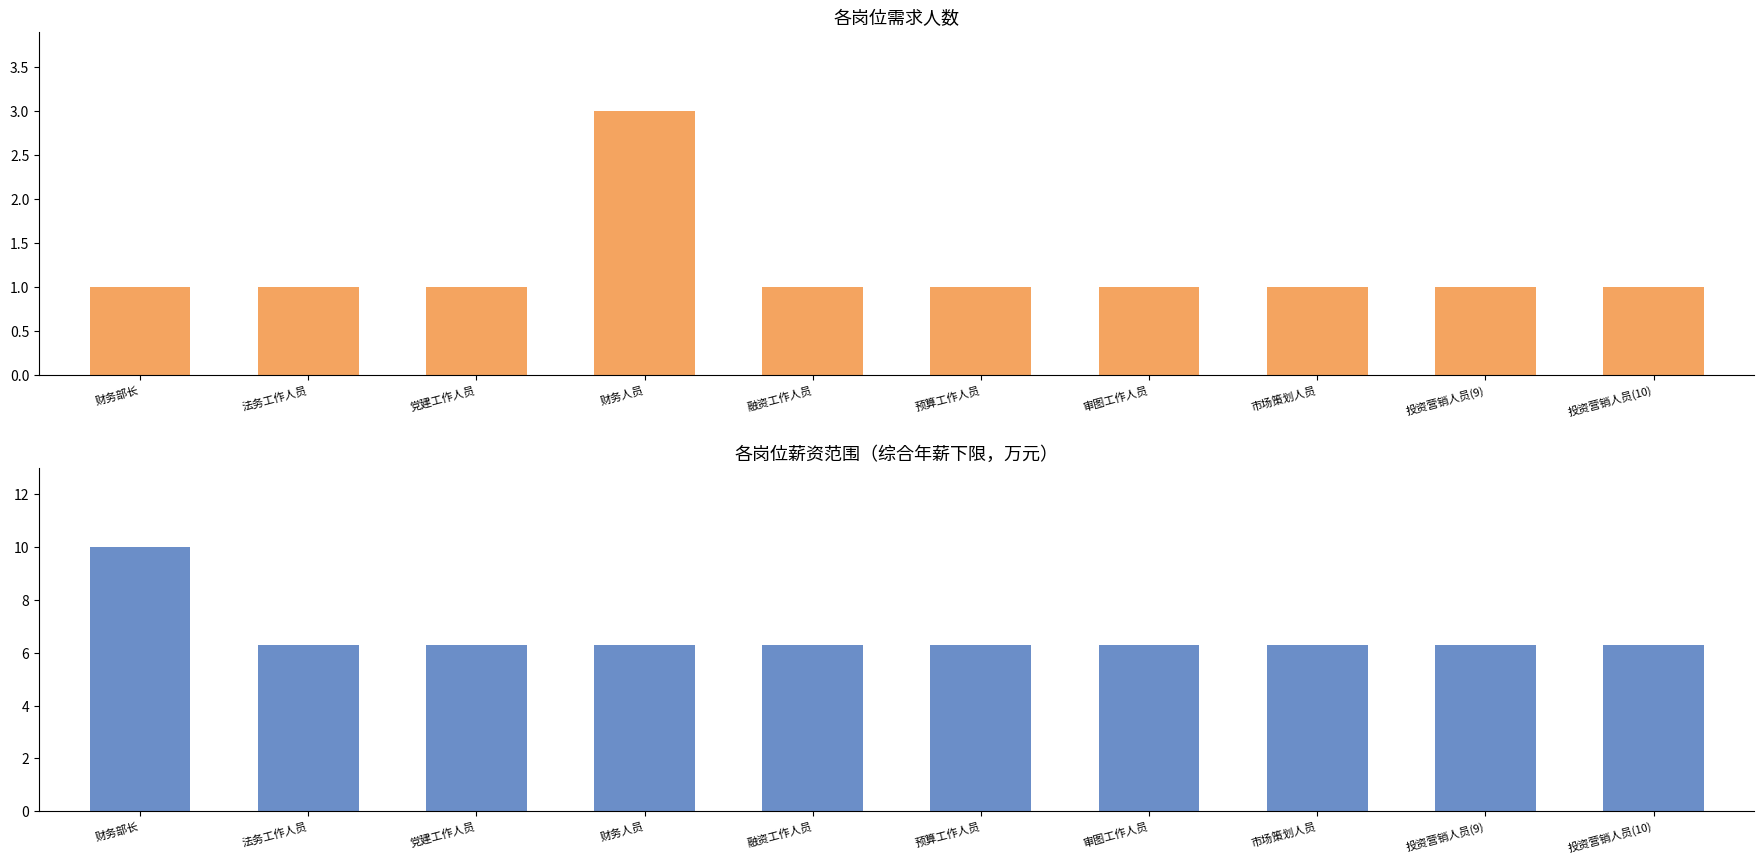

Reading left to right, extract all data points from this chart.

需求人数: 1.0	1.0	1.0	3.0	1.0	1.0	1.0	1.0	1.0	1.0
综合年薪下限（万元）: 10.0	6.3	6.3	6.3	6.3	6.3	6.3	6.3	6.3	6.3